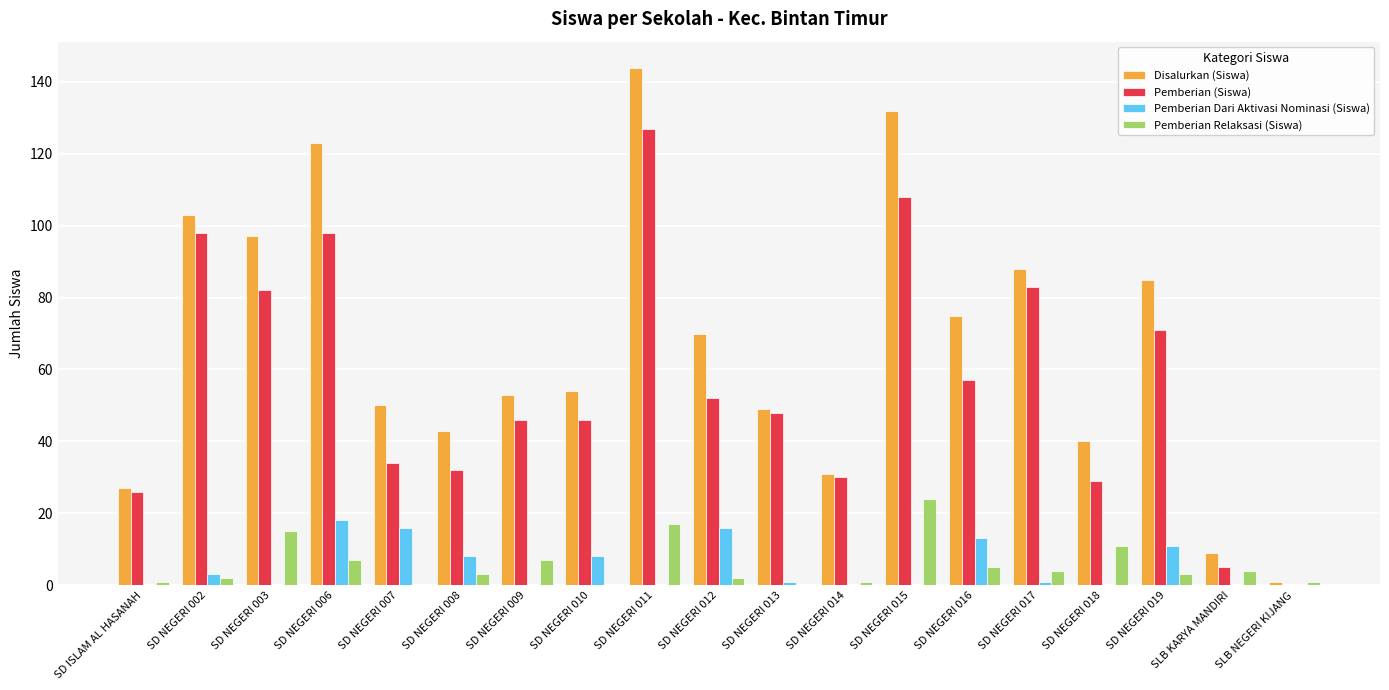

Which label corresponds to the largest value in the chart?

SD NEGERI 011